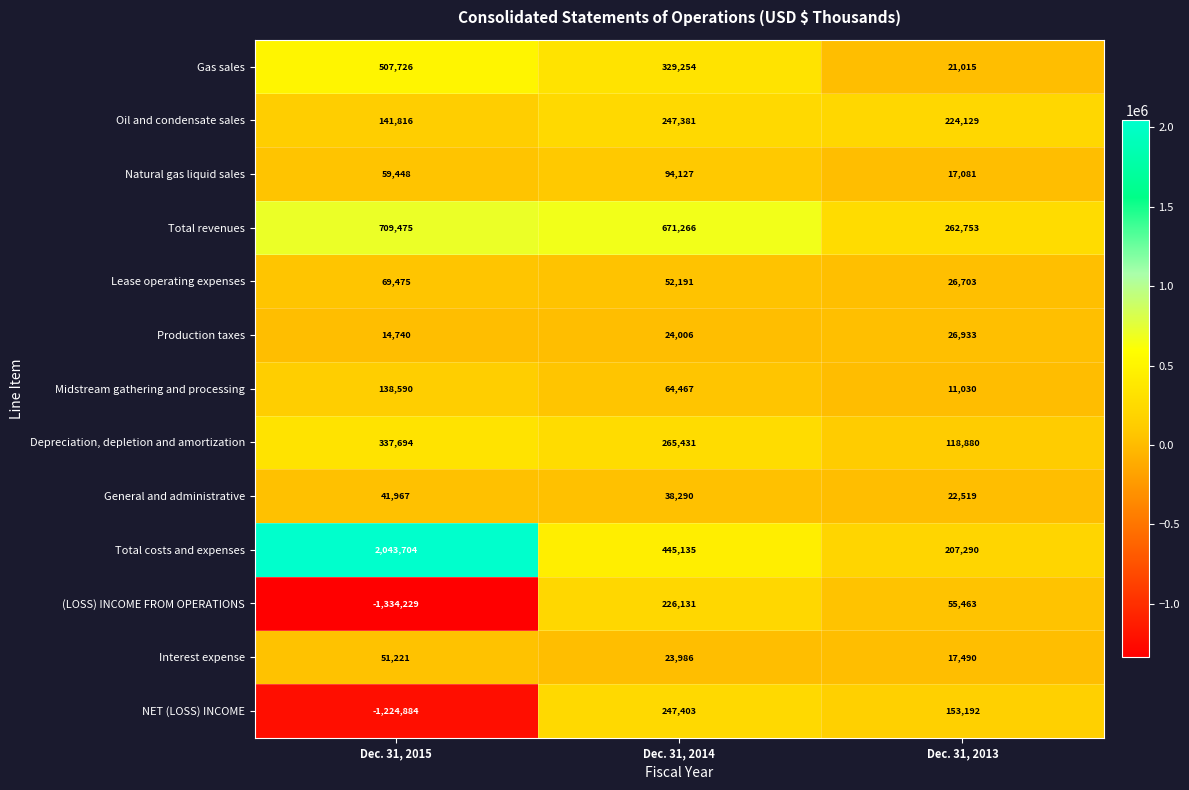

Rank the series at Dec. 31, 2013 from lowest to highest value.

Midstream gathering and processing, Natural gas liquid sales, Interest expense, Gas sales, General and administrative, Lease operating expenses, Production taxes, (LOSS) INCOME FROM OPERATIONS, Depreciation, depletion and amortization, NET (LOSS) INCOME, Total costs and expenses, Oil and condensate sales, Total revenues